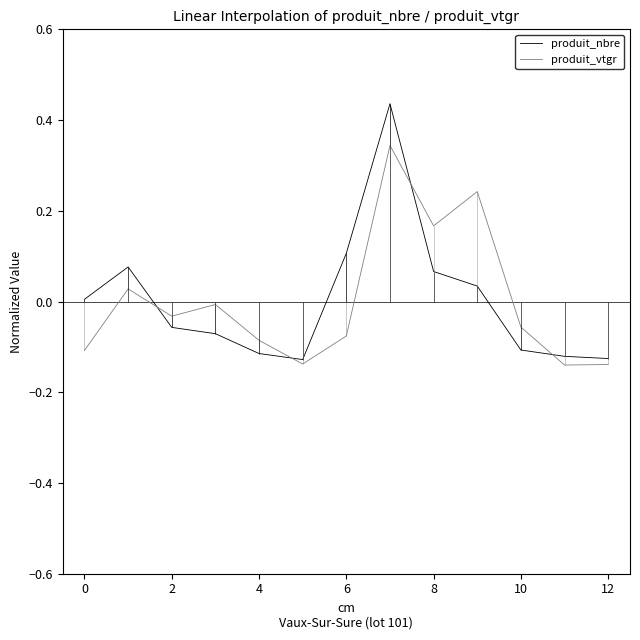

Is it true that produit_nbre equals -0.2 at 4?

False